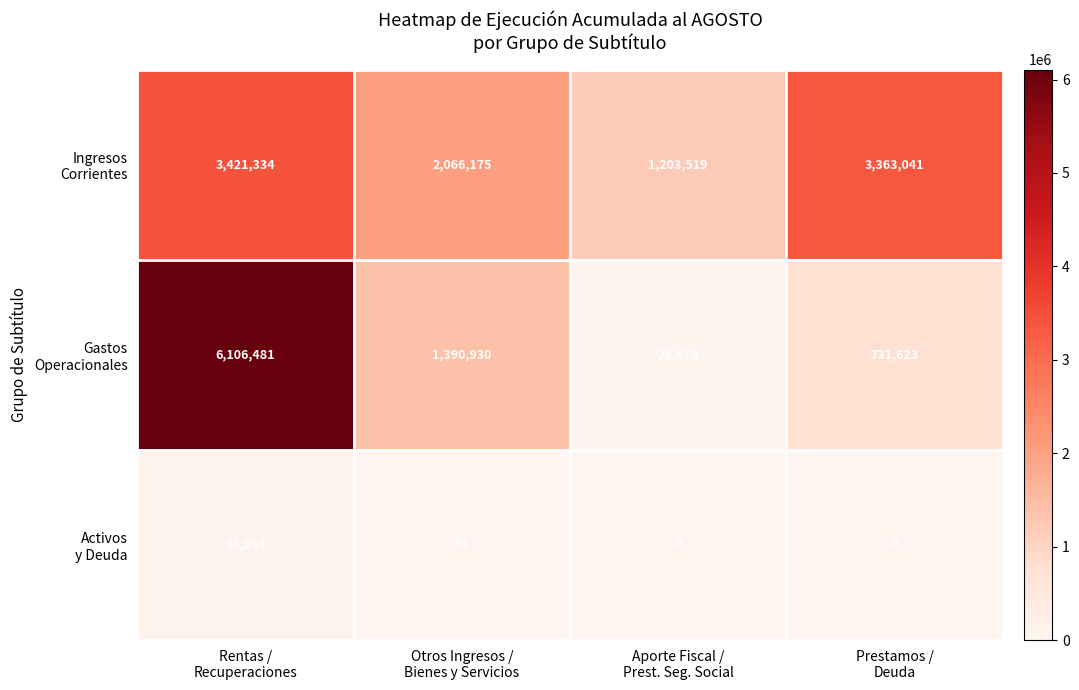

What is the greatest value displayed?

6106481